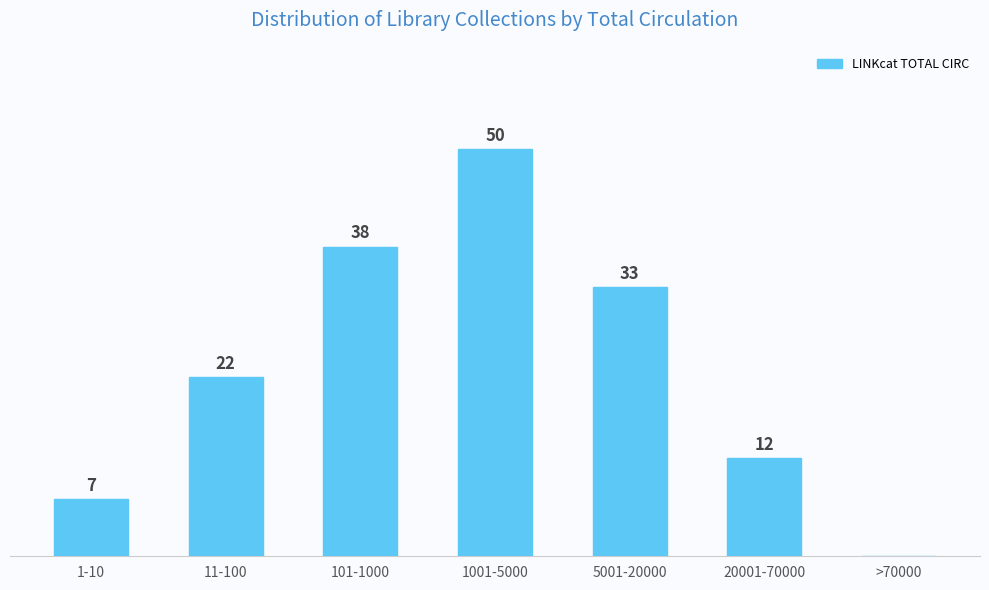

Which category has the highest value across all series?

1001-5000